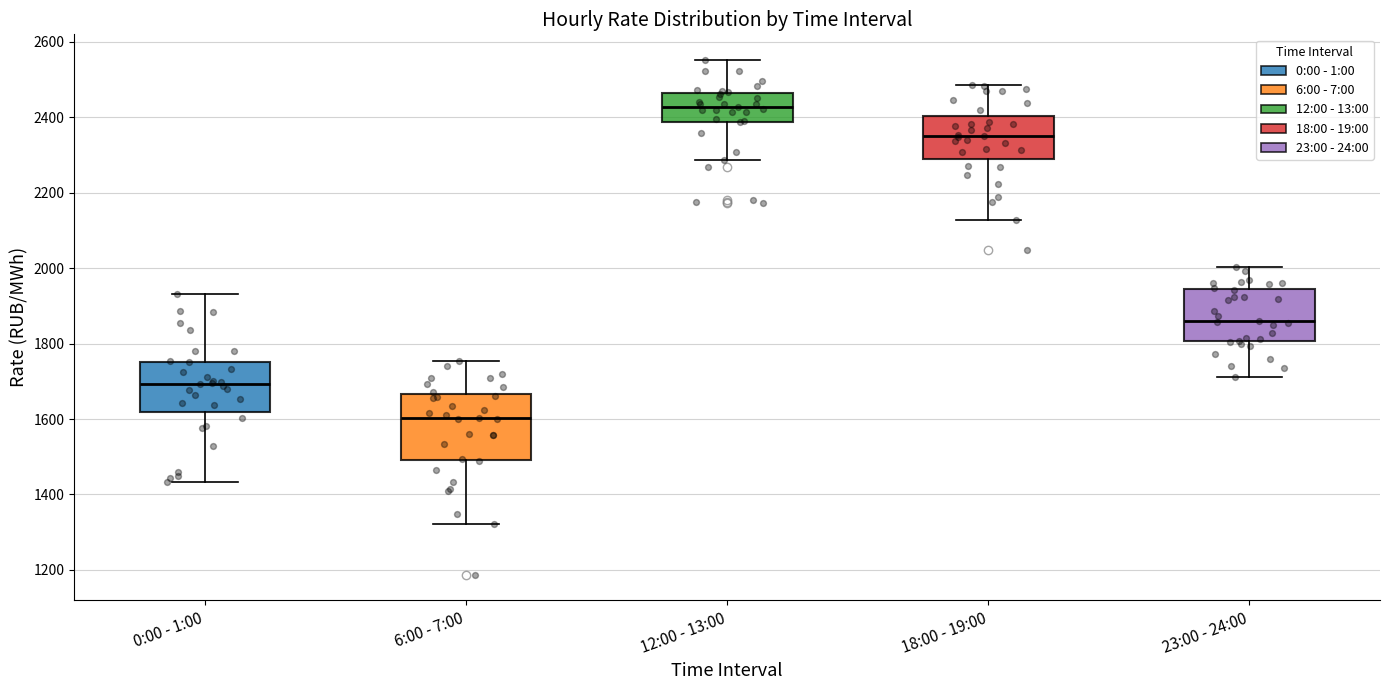

Reading left to right, read every box against the y-axis: the position of its median line, the range the box covers, and the ends of its whiskers. The values are not printed on the chart, so give them approximately, as read against the axis.

0:00 - 1:00: median 1700, box 1620 to 1760, whiskers 1440 to 1940
6:00 - 7:00: median 1600, box 1500 to 1660, whiskers 1320 to 1760
12:00 - 13:00: median 2420, box 2380 to 2460, whiskers 2280 to 2560
18:00 - 19:00: median 2360, box 2280 to 2400, whiskers 2120 to 2480
23:00 - 24:00: median 1860, box 1800 to 1940, whiskers 1720 to 2000